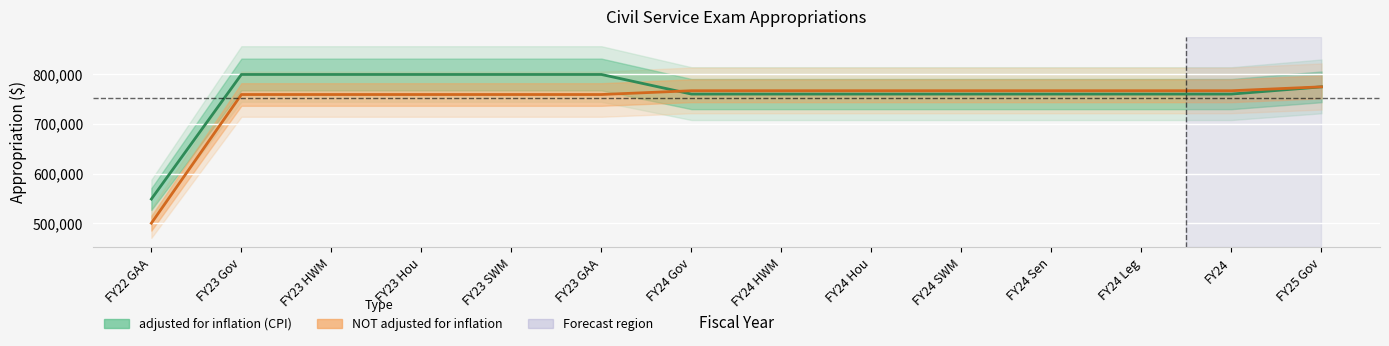

Which category has the lowest value in the NOT adjusted for inflation series?

FY22 GAA